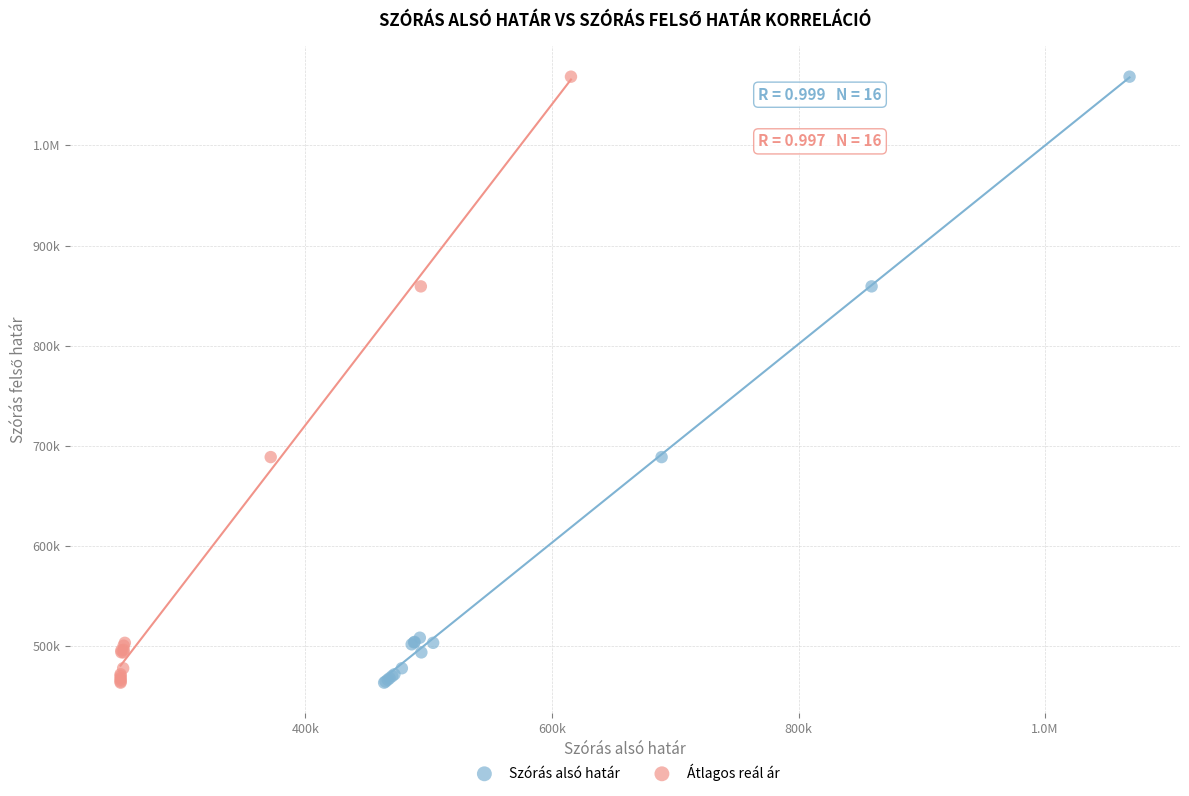

What are all the series names shown in the legend?

Szórás alsó határ, Átlagos reál ár